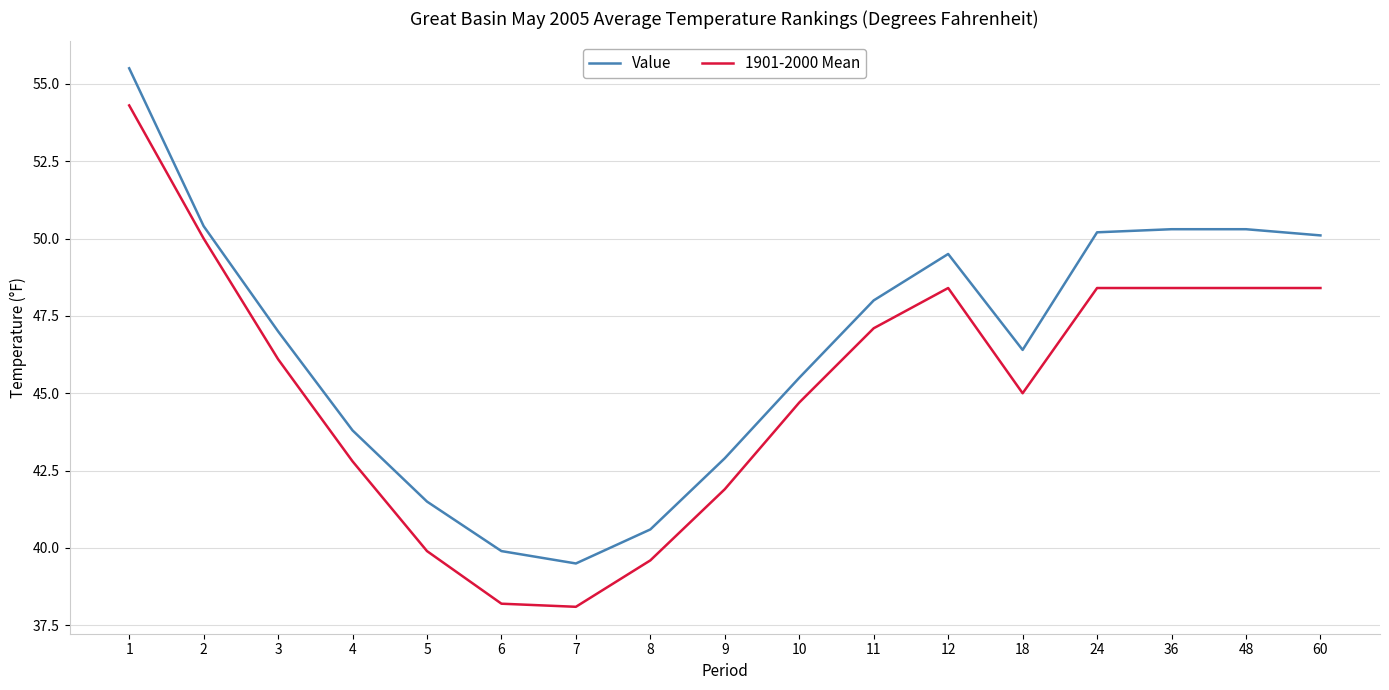

What is the spread (max minus min) of values at 12?

1.1